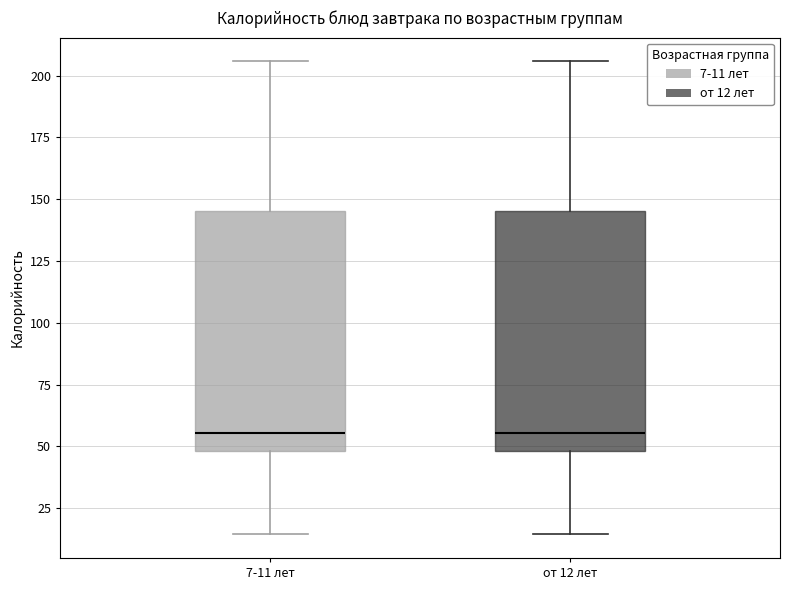

Reading left to right, read every box against the y-axis: the position of its median line, the range the box covers, and the ends of its whiskers. The values are not printed on the chart, so give them approximately, as read against the axis.

7-11 лет: median 55, box 50 to 145, whiskers 15 to 205
от 12 лет: median 55, box 50 to 145, whiskers 15 to 205